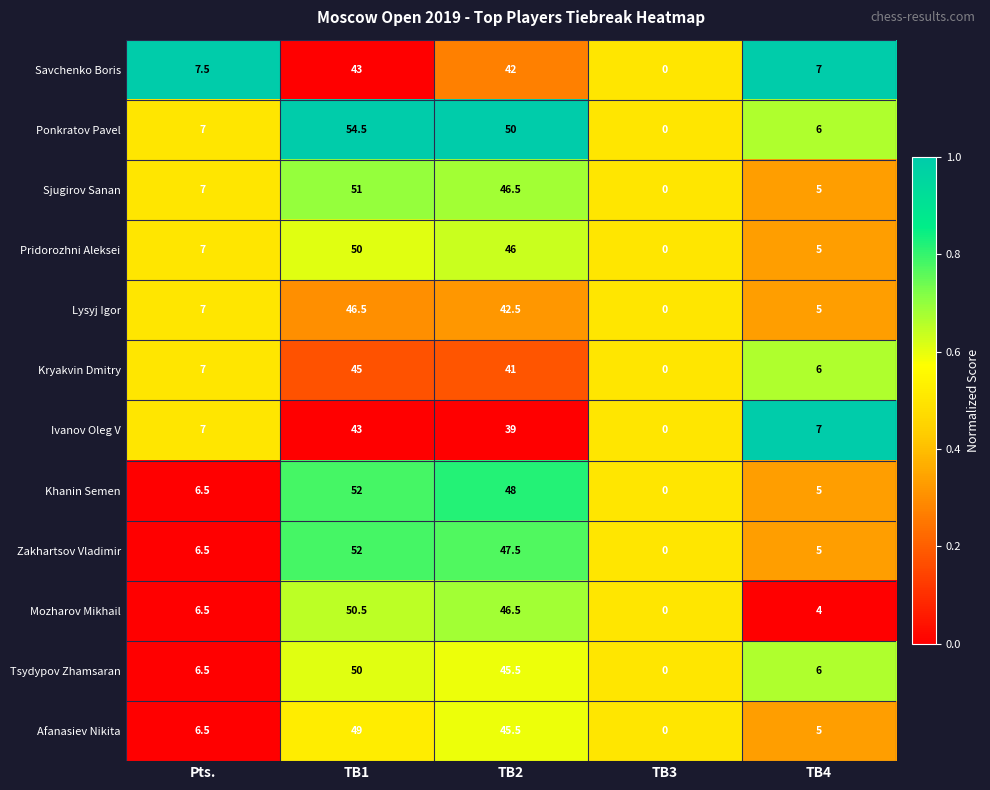

The value of Sjugirov Sanan at TB4 is 3.4. True or false?

False